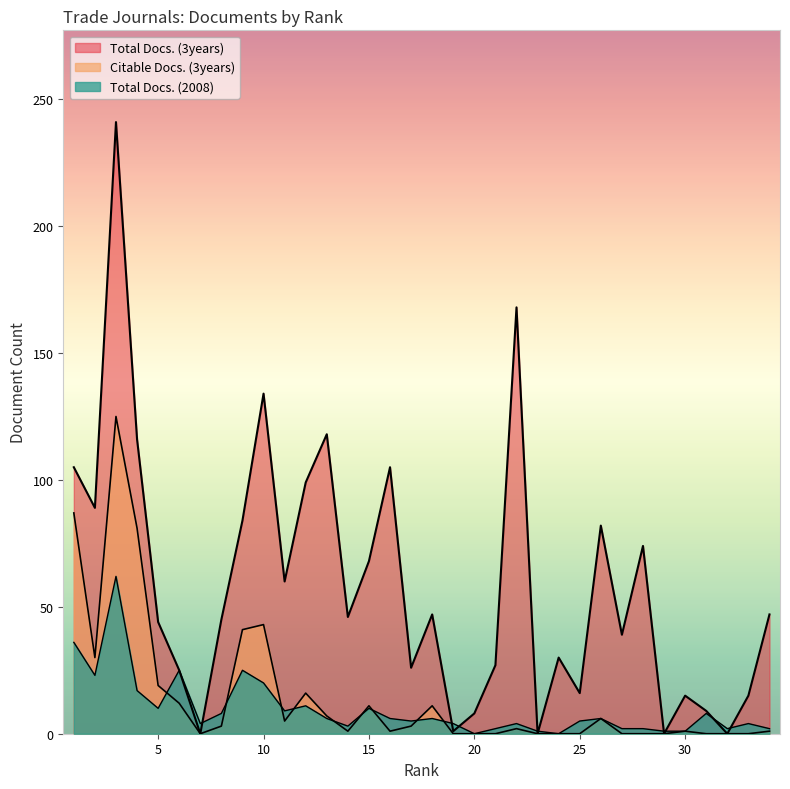

Rank the series by their maximum value, from highest to lowest.

Total Docs. (3years), Citable Docs. (3years), Total Docs. (2008)